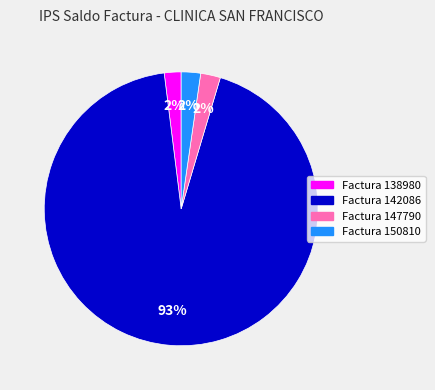

To the nearest percent, what is the average slice percentage?

25%